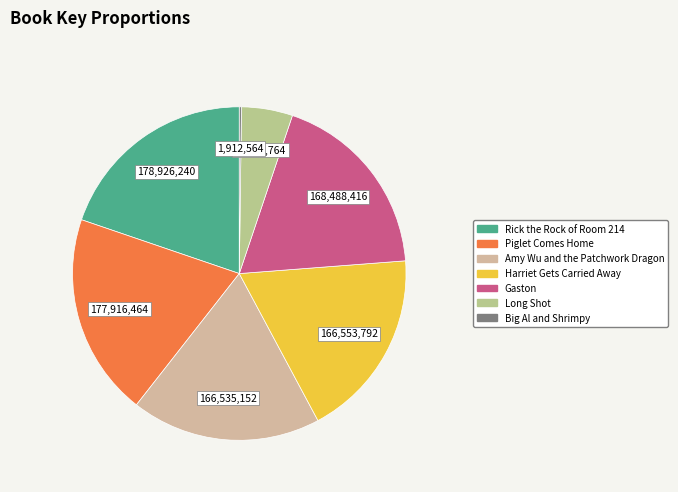

Which category has the smallest portion of the pie?

Big Al and Shrimpy